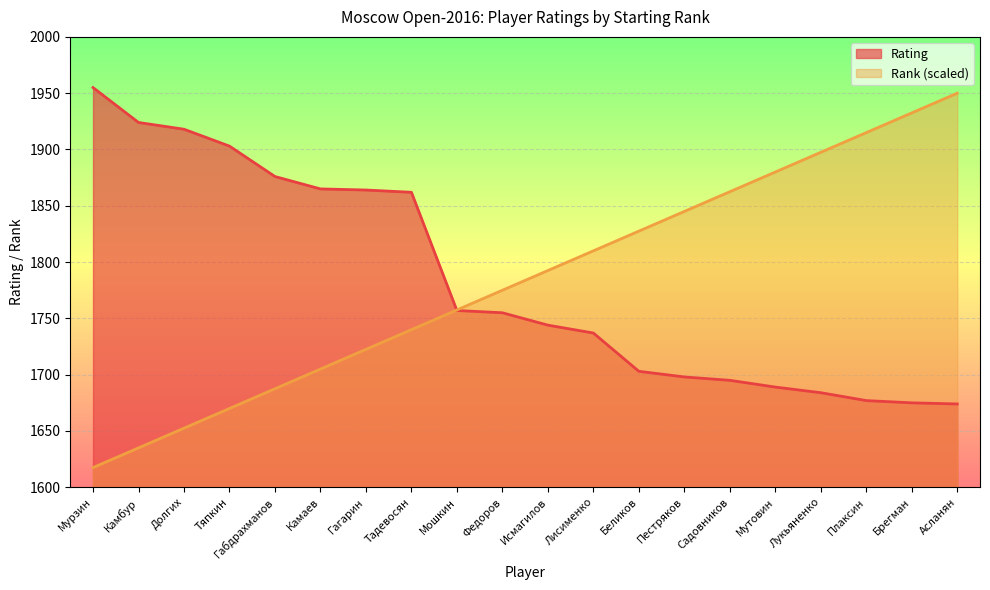

The Rating series shows 1677.0 at Плаксин. True or false?

True